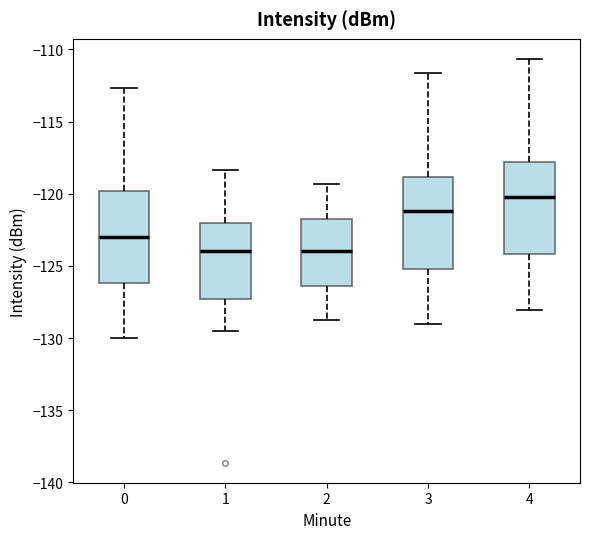

Where does the median line of the box at x = 2 sit on the y-axis? The values are not printed on the chart, so give them approximately, as read against the axis.

-124.0